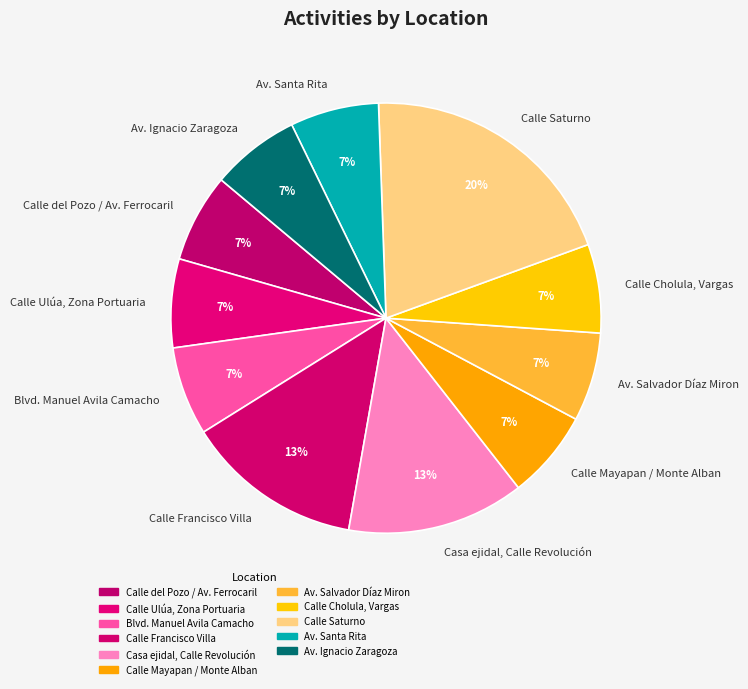

What percentage is the Calle Ulúa, Zona Portuaria slice, to the nearest percent?

7%